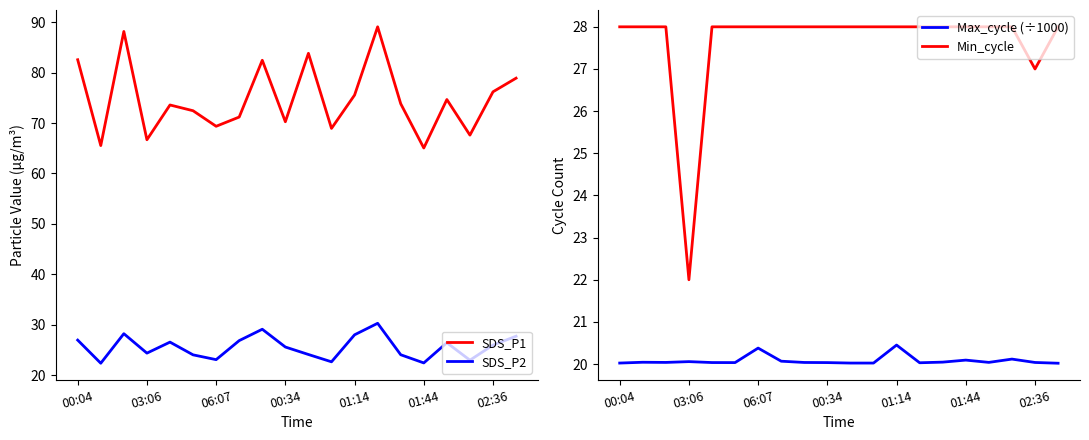

True or false: SDS_P2 has a value of 26.0 at 02:36.

True